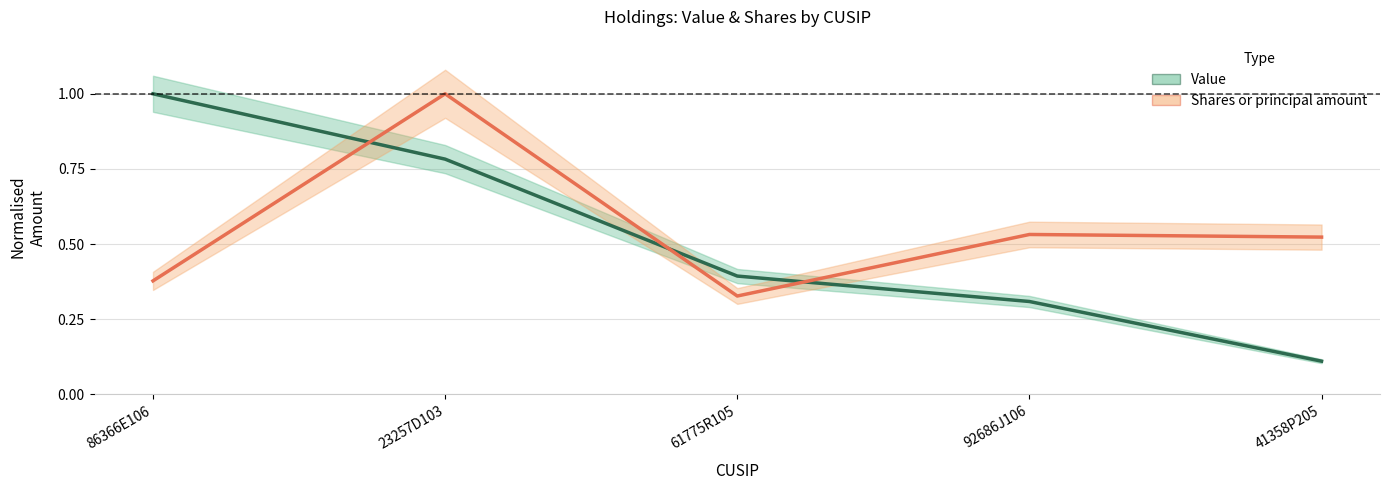

What is the highest value of the Shares or principal amount series?

1.0